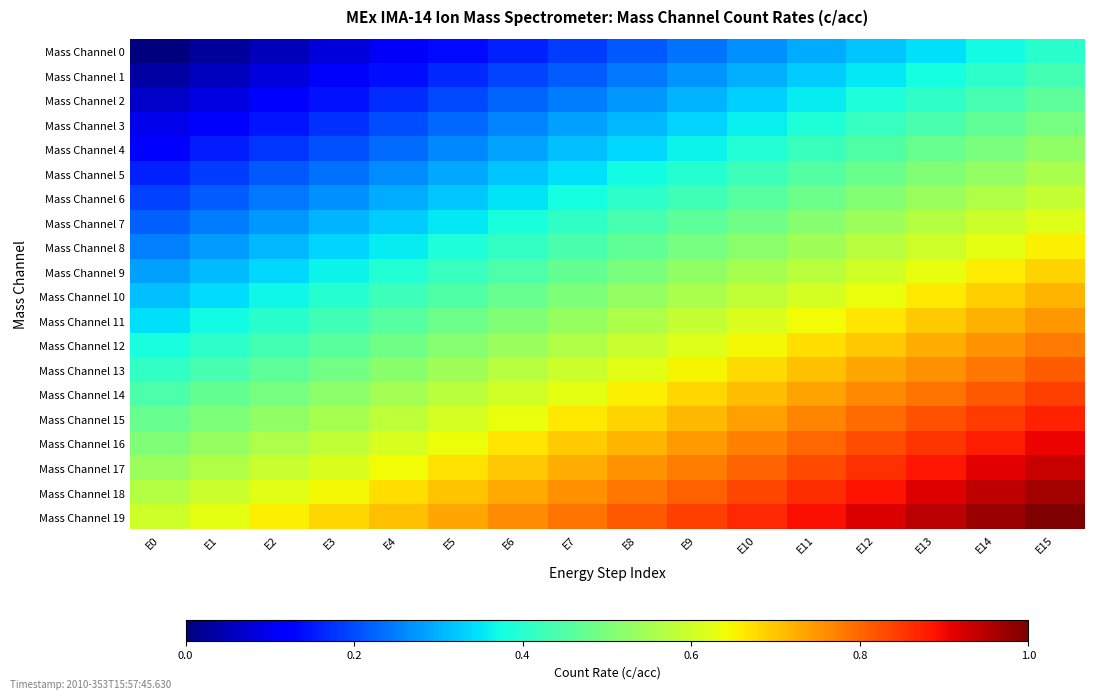

Rank the series by their maximum value, from lowest to highest.

Mass Channel 0, Mass Channel 1, Mass Channel 2, Mass Channel 3, Mass Channel 4, Mass Channel 5, Mass Channel 6, Mass Channel 7, Mass Channel 8, Mass Channel 9, Mass Channel 10, Mass Channel 11, Mass Channel 12, Mass Channel 13, Mass Channel 14, Mass Channel 15, Mass Channel 16, Mass Channel 17, Mass Channel 18, Mass Channel 19